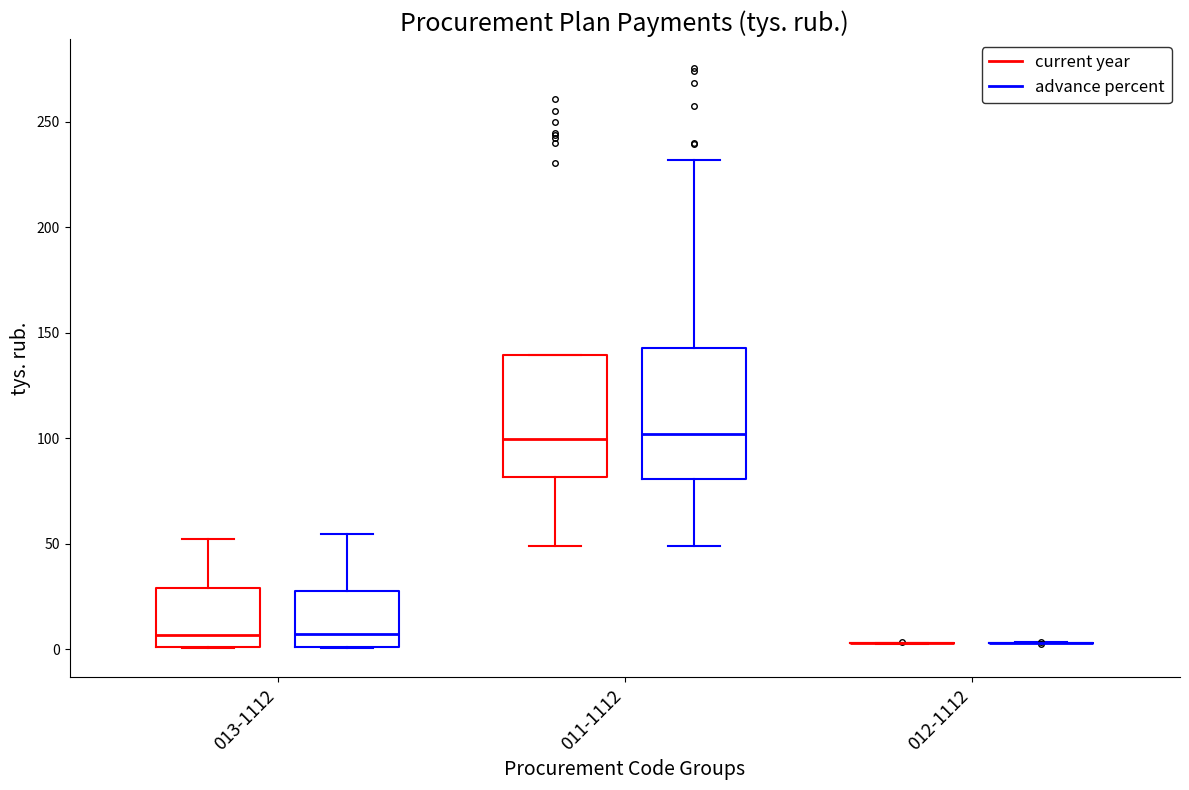

Reading left to right, transcribe this box plot: for each box, give where its median line is, the range the box spans, and where its two whiskers end, as read against the y-axis. The values are not printed on the chart, so give them approximately, as read against the axis.

013-1112 (current year): median 5, box 0 to 30, whiskers 0 to 50
013-1112 (advance percent): median 5, box 0 to 30, whiskers 0 to 55
011-1112 (current year): median 100, box 80 to 140, whiskers 50 to 140
011-1112 (advance percent): median 100, box 80 to 145, whiskers 50 to 230
012-1112 (current year): box collapsed to a line at 5, whiskers 5 to 5
012-1112 (advance percent): box collapsed to a line at 5, whiskers 5 to 5